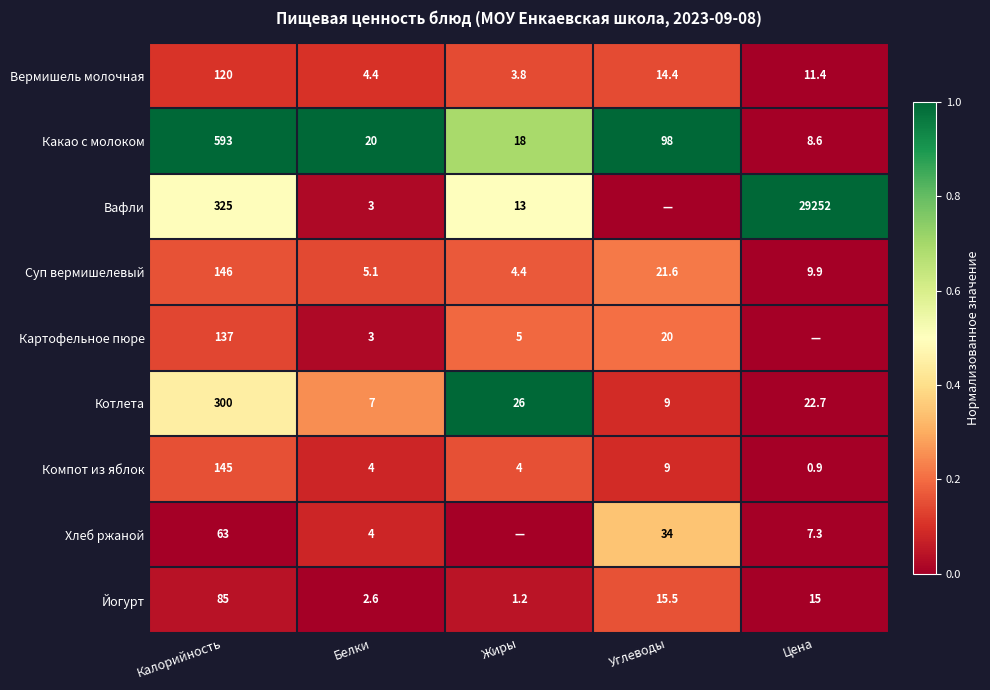

The value of Какао с молоком at Цена is 8.6. True or false?

True